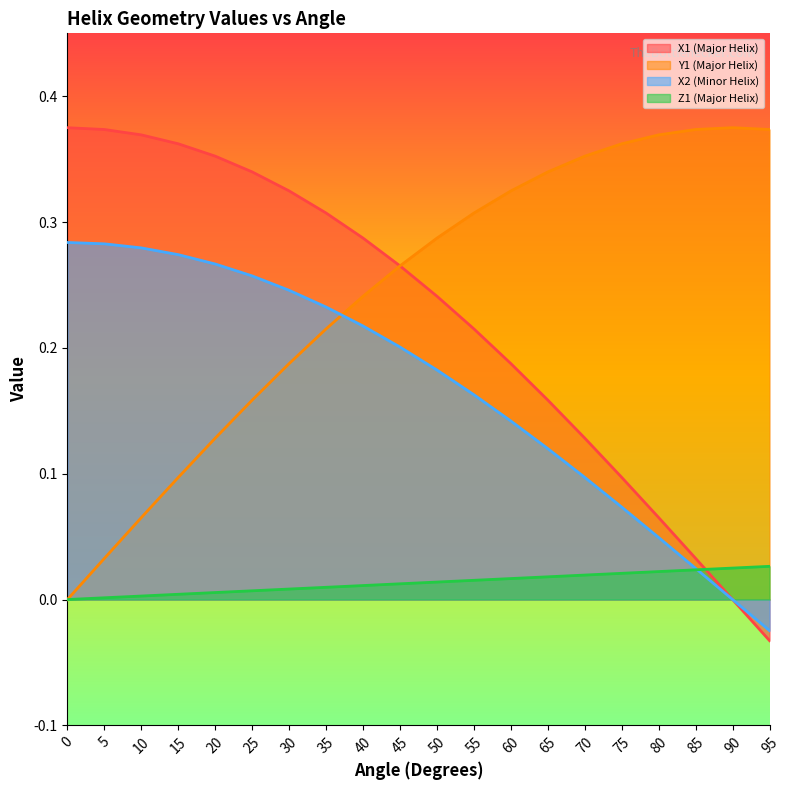

Reading right to left, transcribe all the data shown in this chart.

X1 (Major Helix): 95=-0.0	90=0.0	85=0.0	80=0.1	75=0.1	70=0.1	65=0.2	60=0.2	55=0.2	50=0.2	45=0.3	40=0.3	35=0.3	30=0.3	25=0.3	20=0.4	15=0.4	10=0.4	5=0.4	0=0.4
Y1 (Major Helix): 95=0.4	90=0.4	85=0.4	80=0.4	75=0.4	70=0.4	65=0.3	60=0.3	55=0.3	50=0.3	45=0.3	40=0.2	35=0.2	30=0.2	25=0.2	20=0.1	15=0.1	10=0.1	5=0.0	0=0.0
X2 (Minor Helix): 95=-0.0	90=0.0	85=0.0	80=0.0	75=0.1	70=0.1	65=0.1	60=0.1	55=0.2	50=0.2	45=0.2	40=0.2	35=0.2	30=0.2	25=0.3	20=0.3	15=0.3	10=0.3	5=0.3	0=0.3
Z1 (Major Helix): 95=0.0	90=0.0	85=0.0	80=0.0	75=0.0	70=0.0	65=0.0	60=0.0	55=0.0	50=0.0	45=0.0	40=0.0	35=0.0	30=0.0	25=0.0	20=0.0	15=0.0	10=0.0	5=0.0	0=0.0